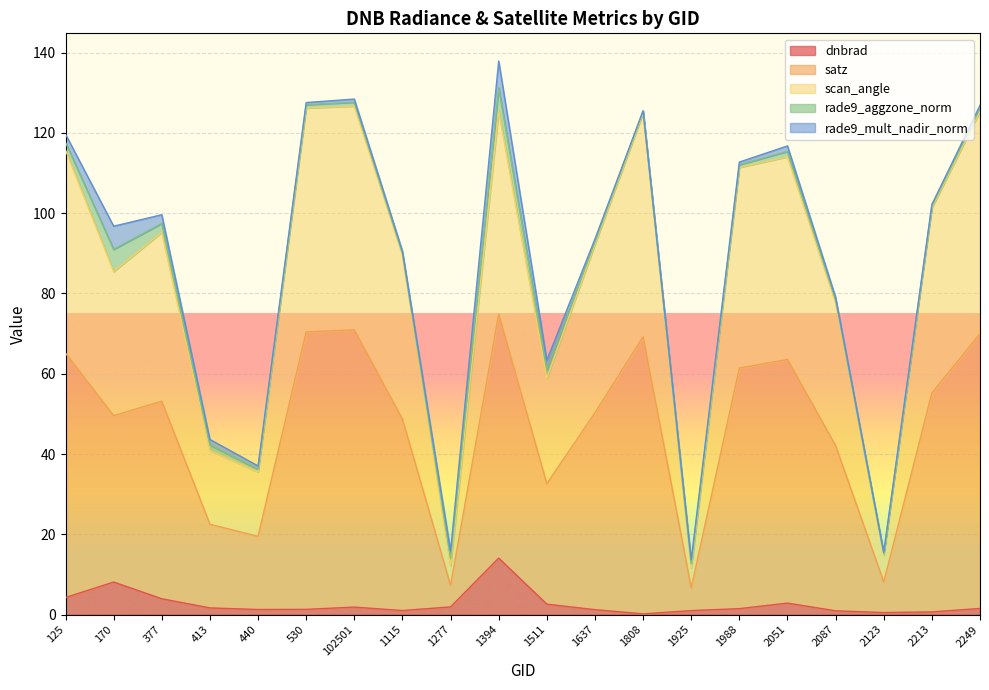

True or false: scan_angle and satz intersect in this chart.

False